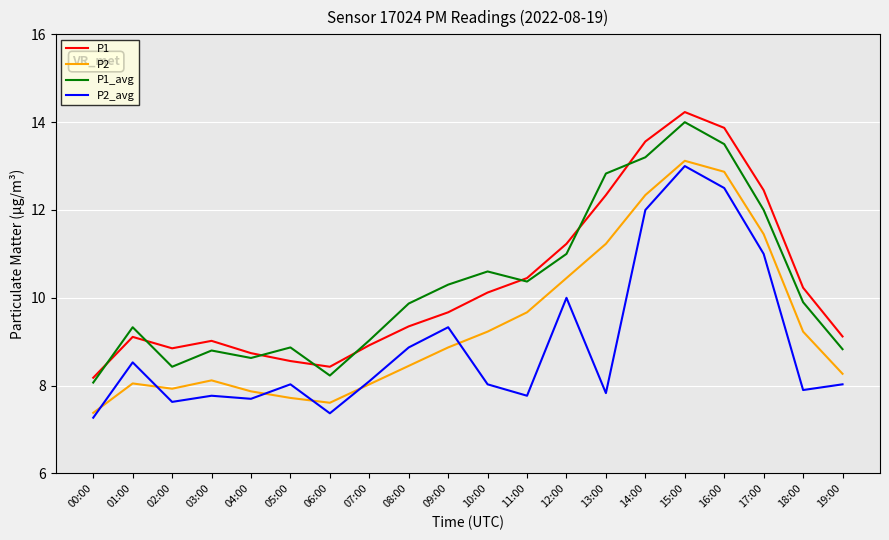

True or false: P1 and P2 intersect in this chart.

False